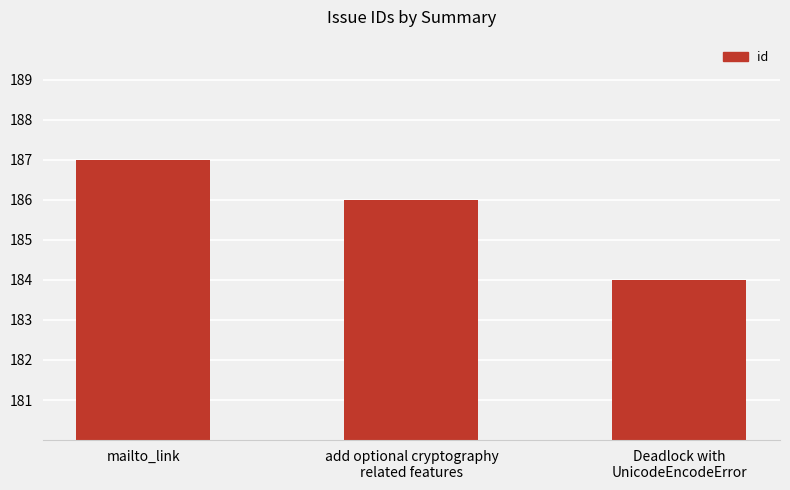

What position from the right is add optional cryptography
related features?

2